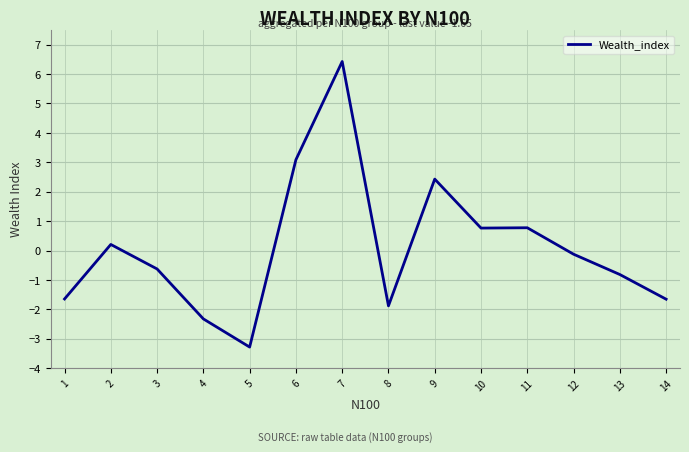

Count the number of data series in this chart.

1